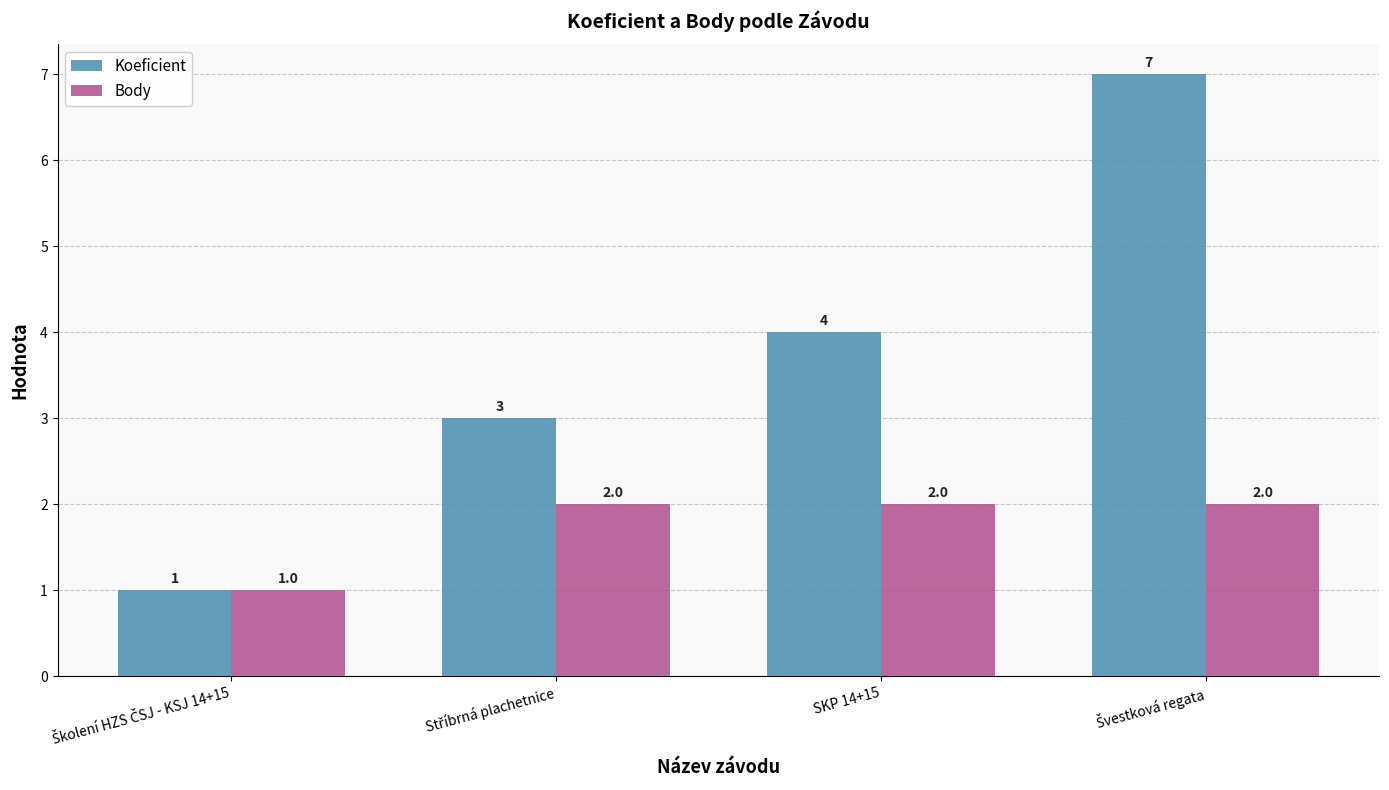

What is the maximum value shown in the chart?

7